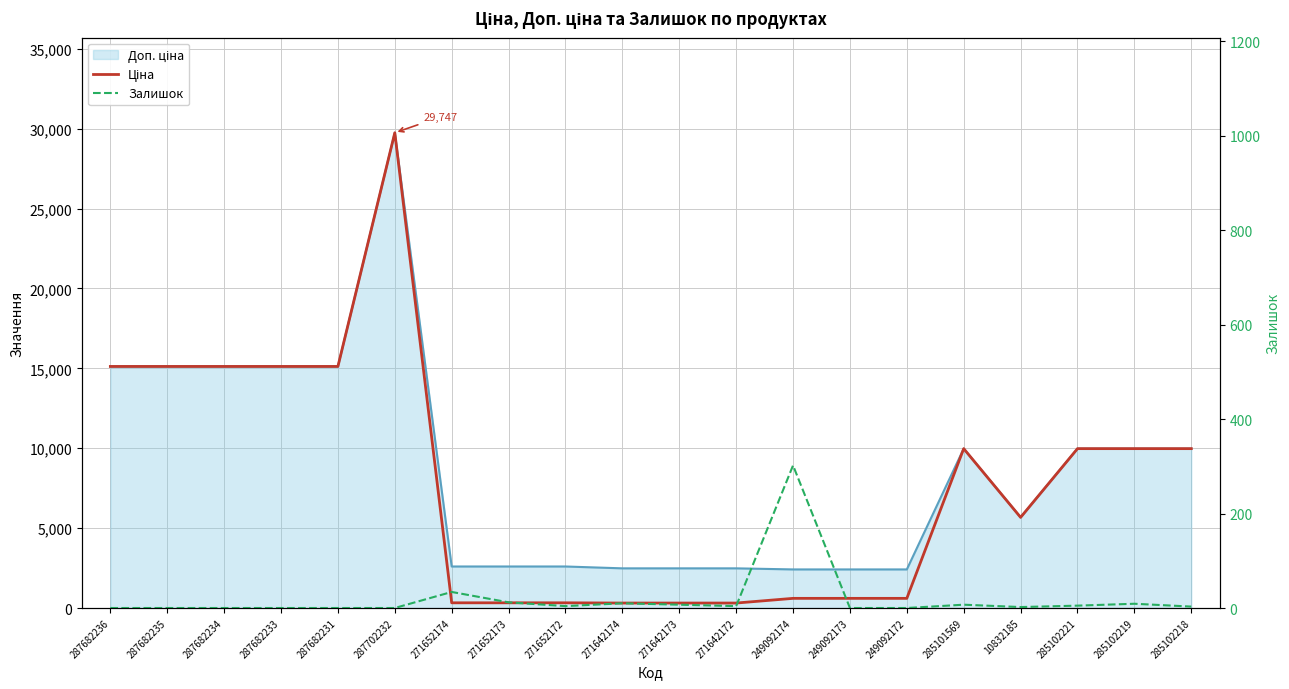

List the series in order of their overall mean, lowest first.

Залишок, Ціна